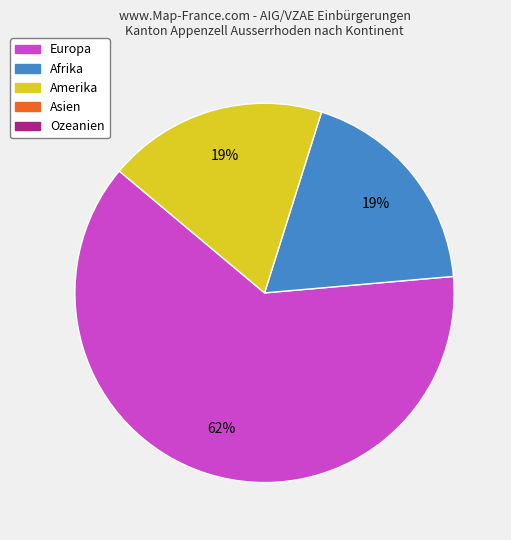

To the nearest percent, what is the average slice percentage?

33%